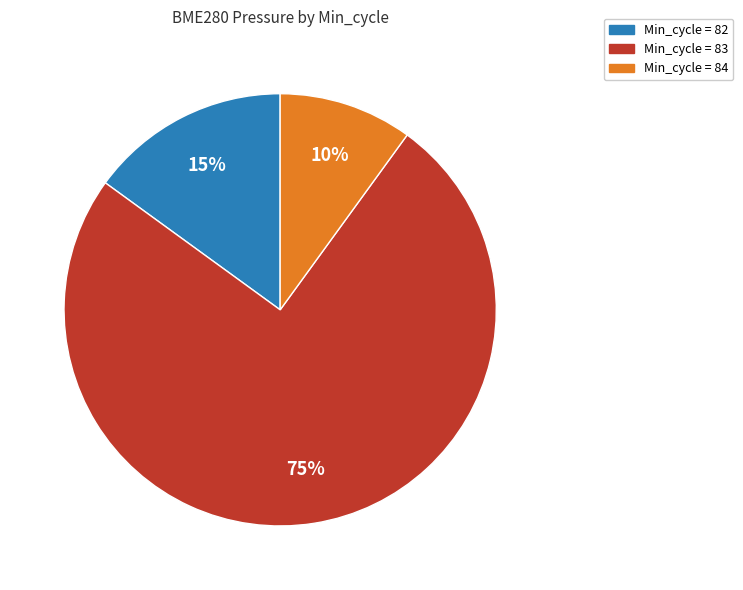

To the nearest percent, what is the difference between the largest and smallest slice percentages?

65%